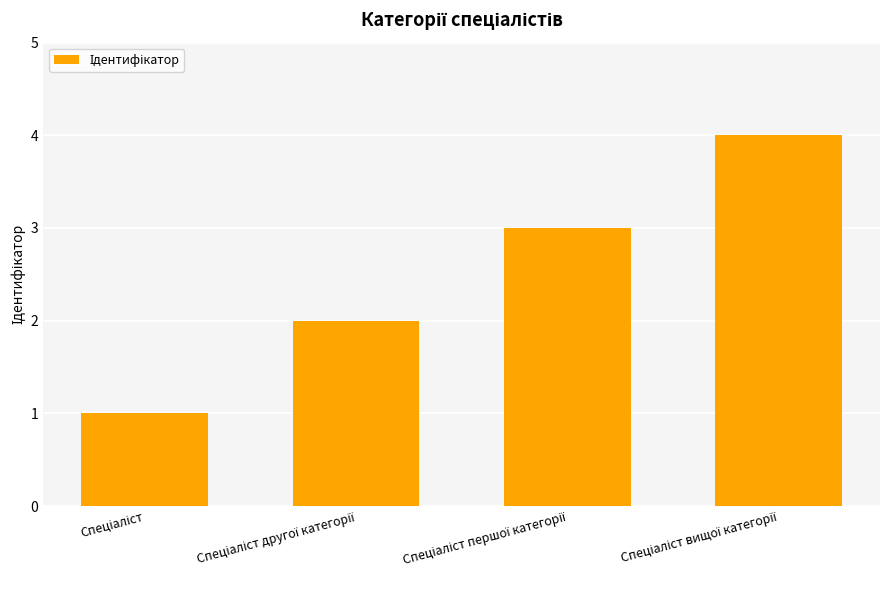

Reading left to right, list all the values displayed in this chart.

1	2	3	4